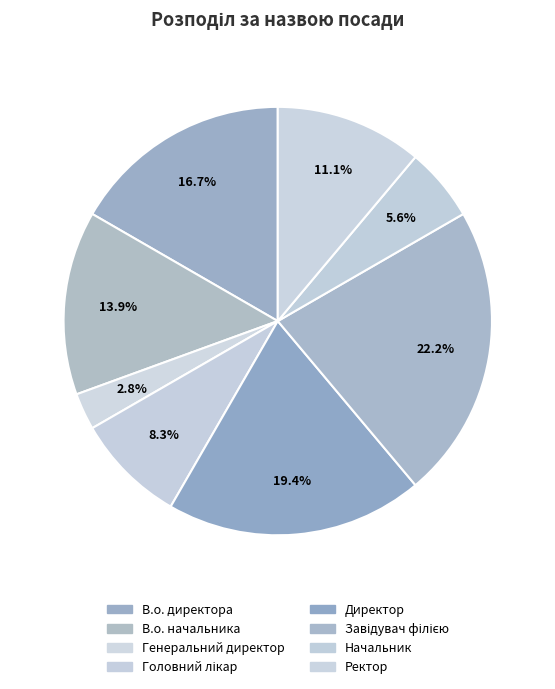

How many segments does this pie chart have?

8